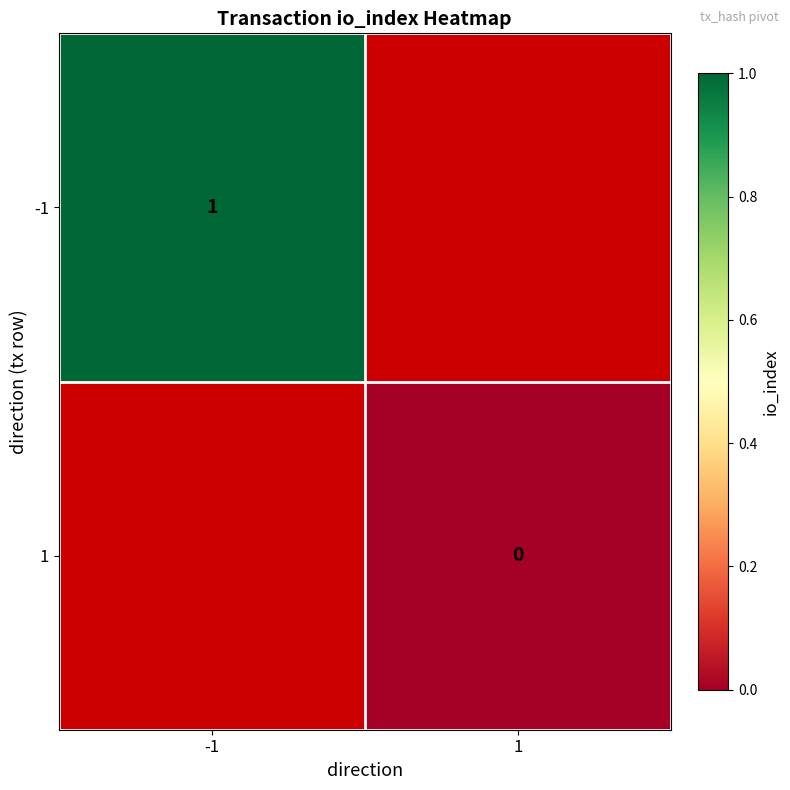

Is it true that -1 equals 1 at -1?

True